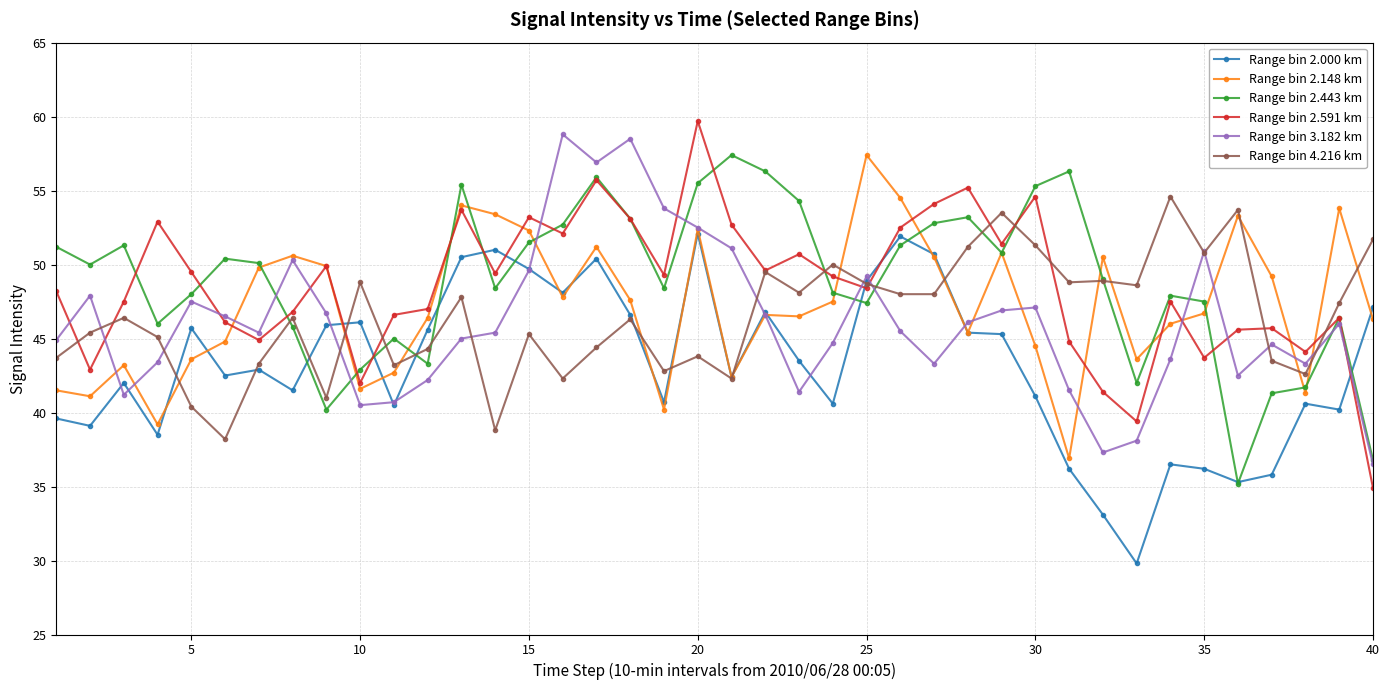

What is the value of the Range bin 4.216 km point at the 33rd from the left?

48.6